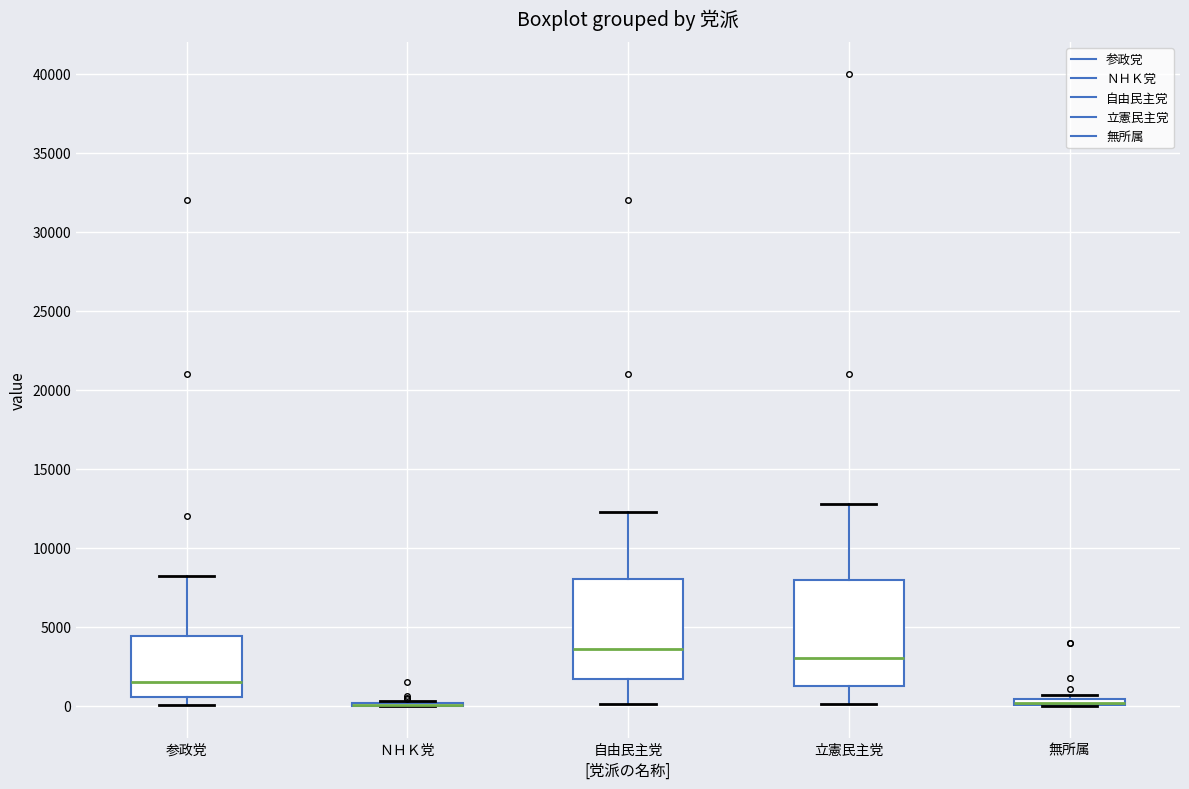

Where is the upper edge of the box for 無所属 on the y-axis? The values are not printed on the chart, so give them approximately, as read against the axis.

500